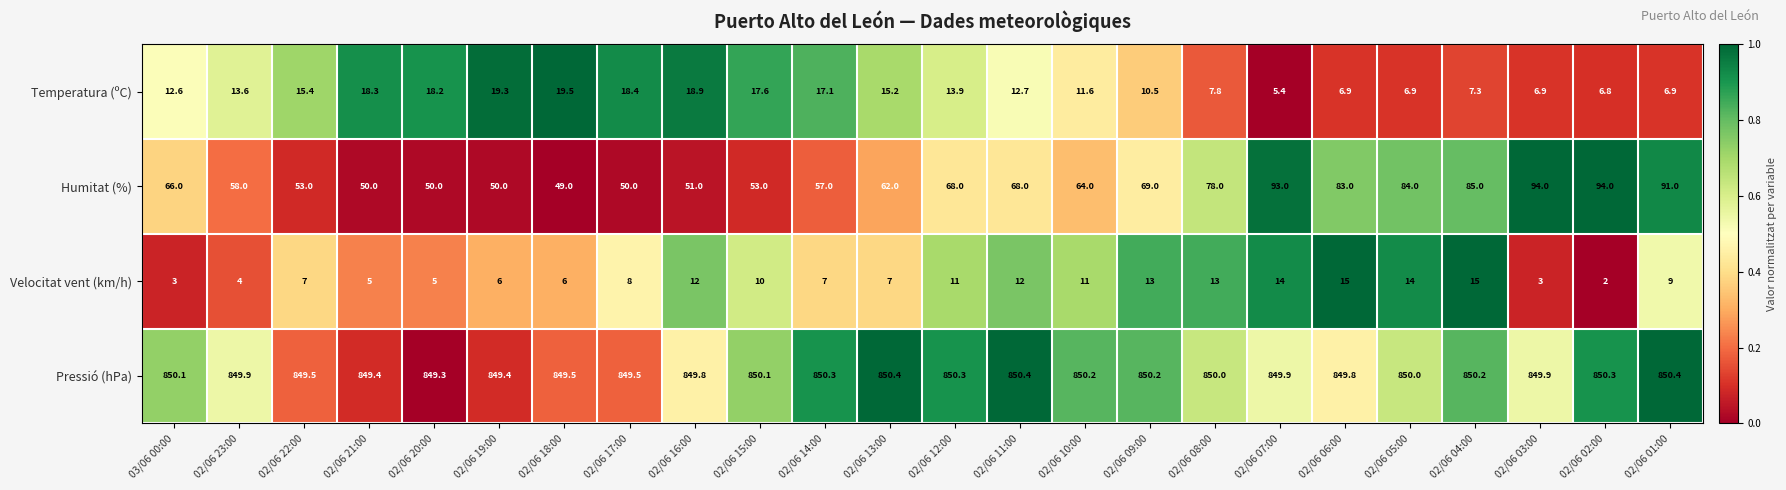

At which label does Pressió (hPa) first exceed 850?

03/06 00:00